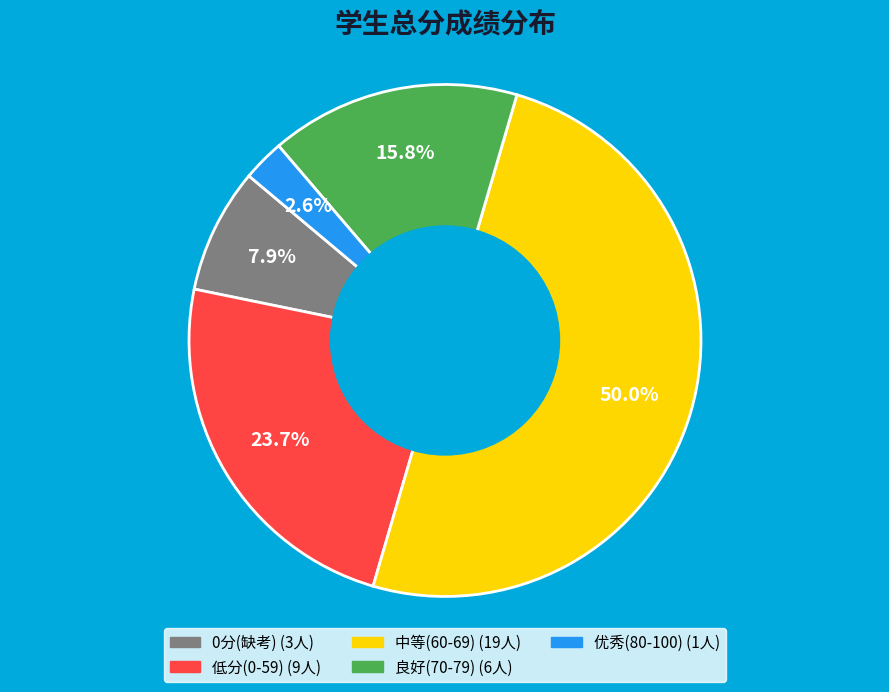

Count the number of slices in the pie.

5